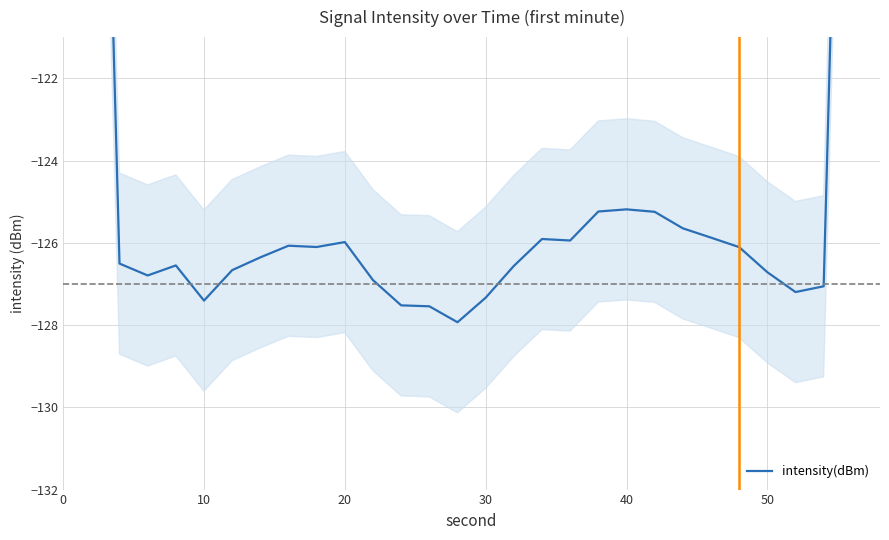

The value at 0 is -75.7. True or false?

True